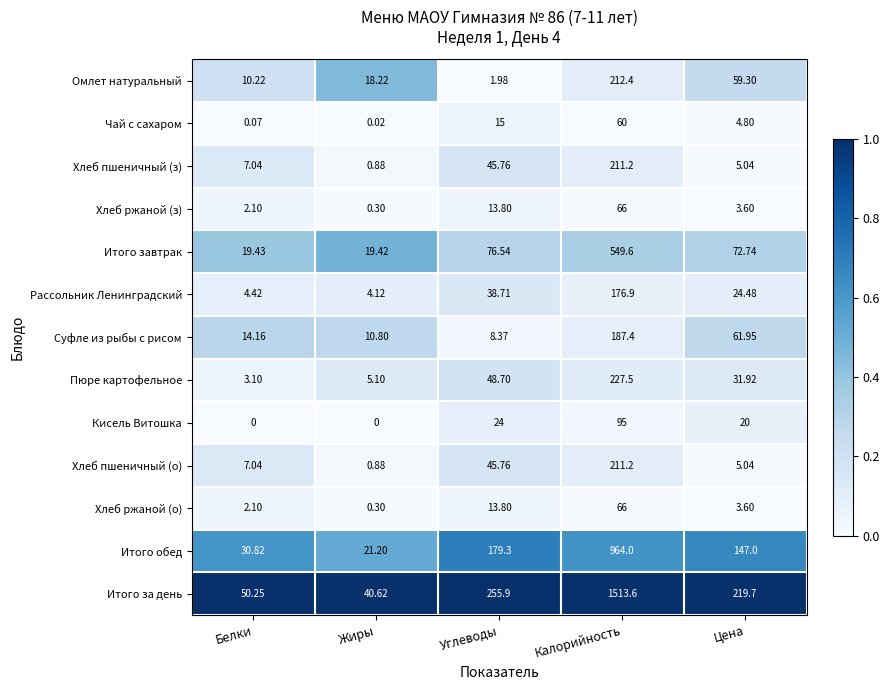

Where does the Итого завтрак series first go above 72?

Углеводы